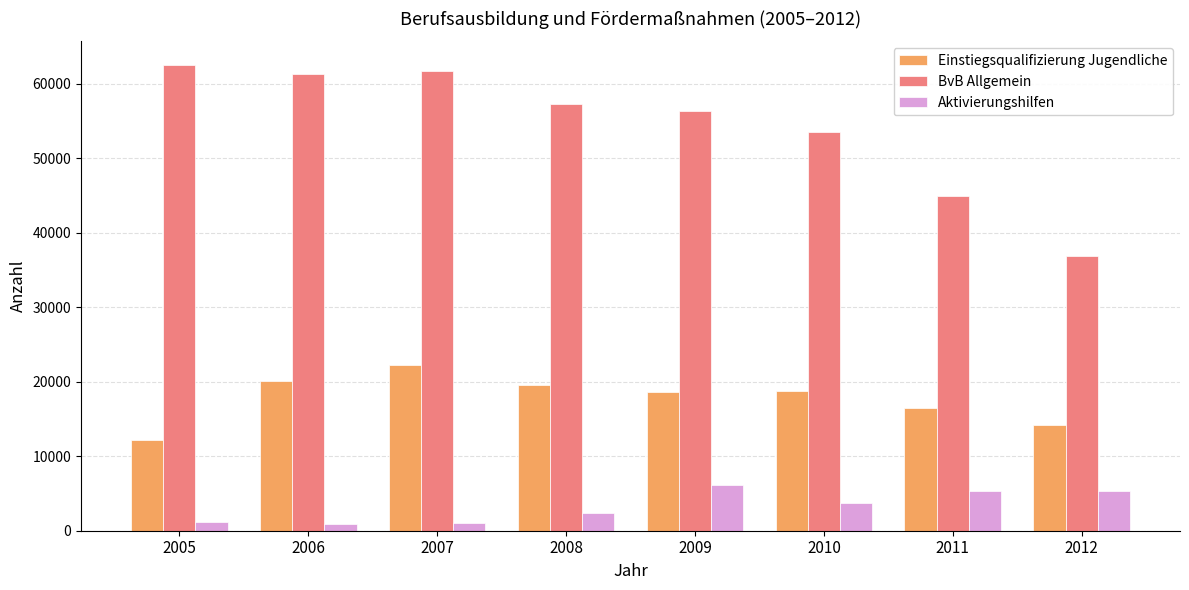

Is it true that Aktivierungshilfen equals 9030.0 at 2012?

False